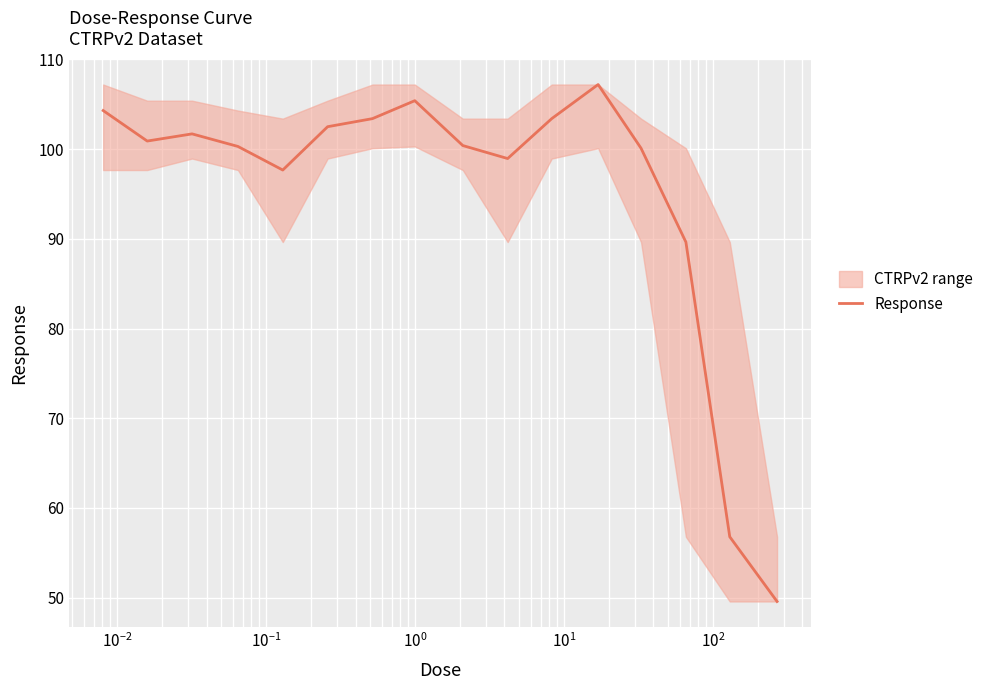

What is the maximum value for Response?

107.2